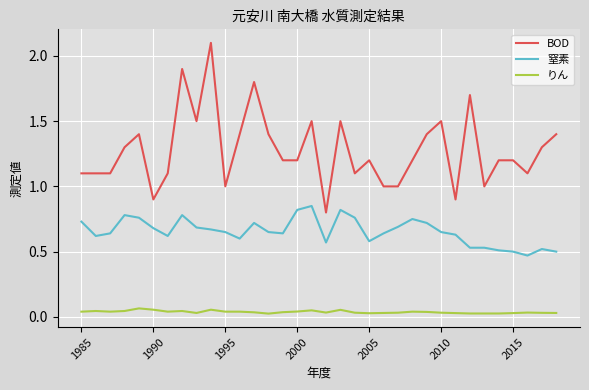

True or false: 窒素 and りん intersect in this chart.

False